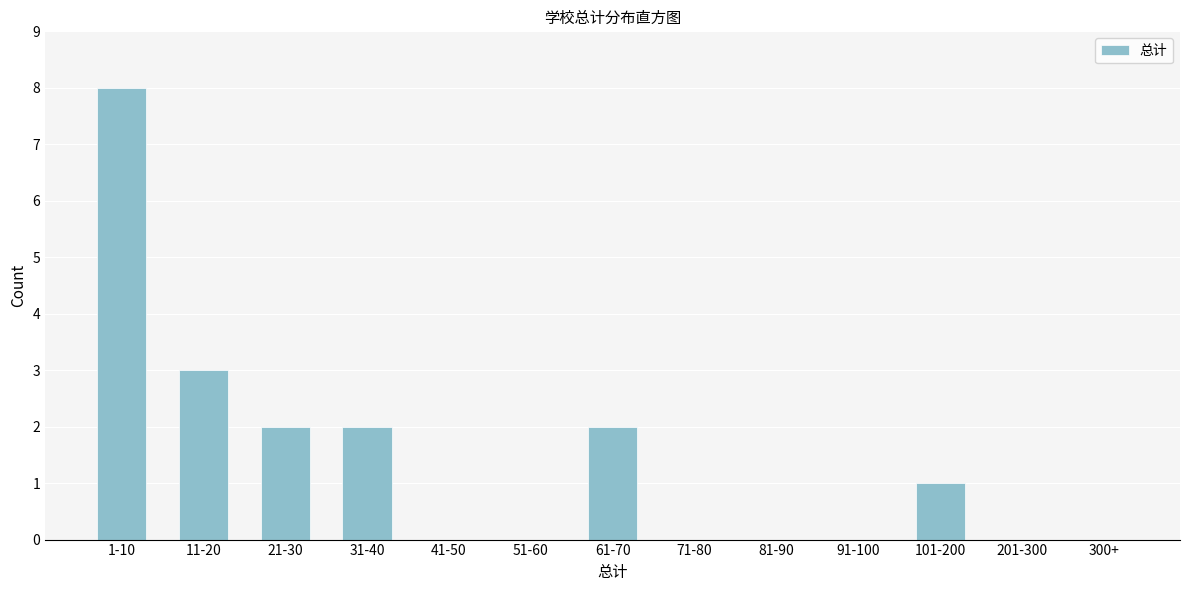

Reading right to left, extract all data points from this chart.

300+=0	201-300=0	101-200=1	91-100=0	81-90=0	71-80=0	61-70=2	51-60=0	41-50=0	31-40=2	21-30=2	11-20=3	1-10=8